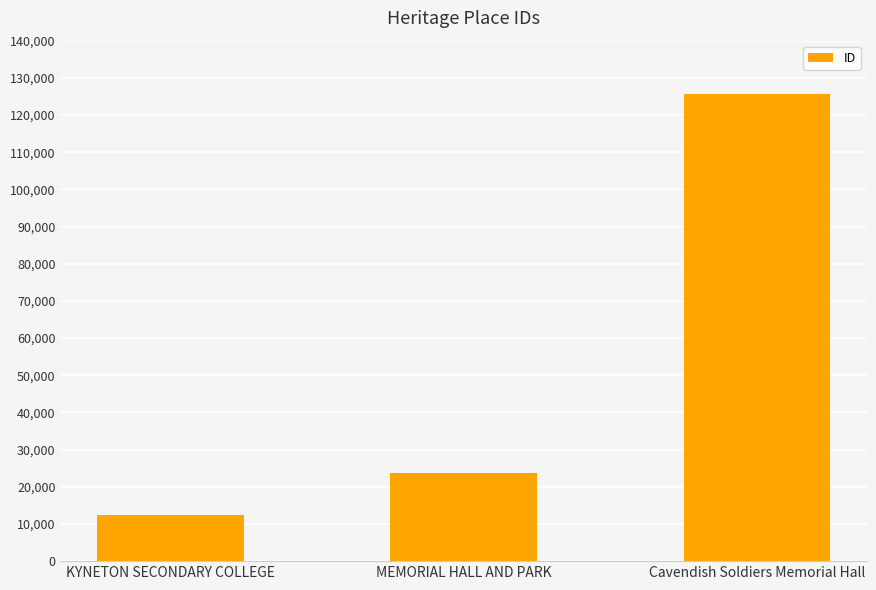

The value at MEMORIAL HALL AND PARK is 38775. True or false?

False